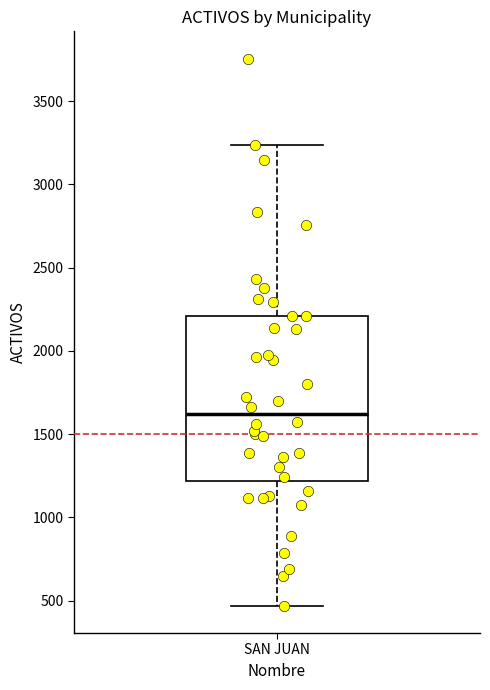

Transcribe this box plot: give where the median line is, the range the box spans, and where the two whiskers end, as read against the y-axis. The values are not printed on the chart, so give them approximately, as read against the axis.

median 1600, box 1200 to 2200, whiskers 450 to 3250